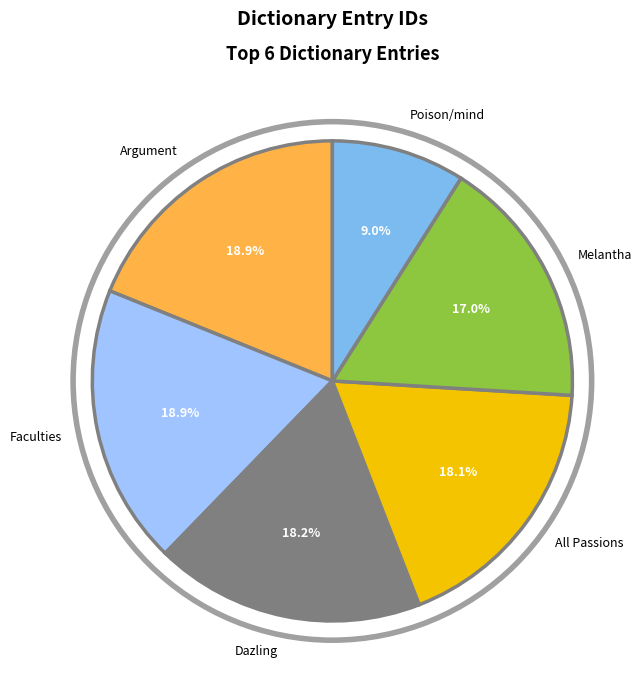

Approximately how many times larger is the value at Melantha compared to Dazling?

0.9